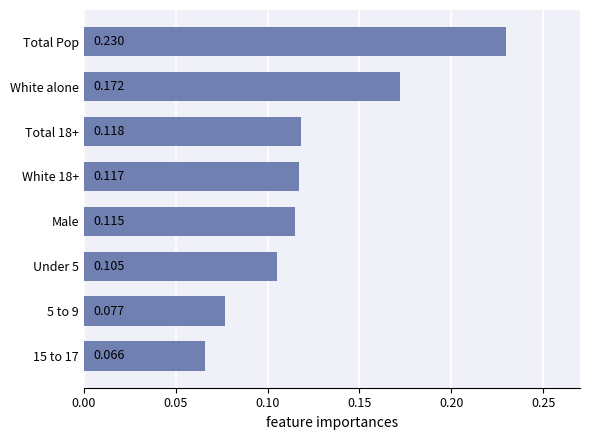

At which category does the chart reach its peak across all series?

Total Pop